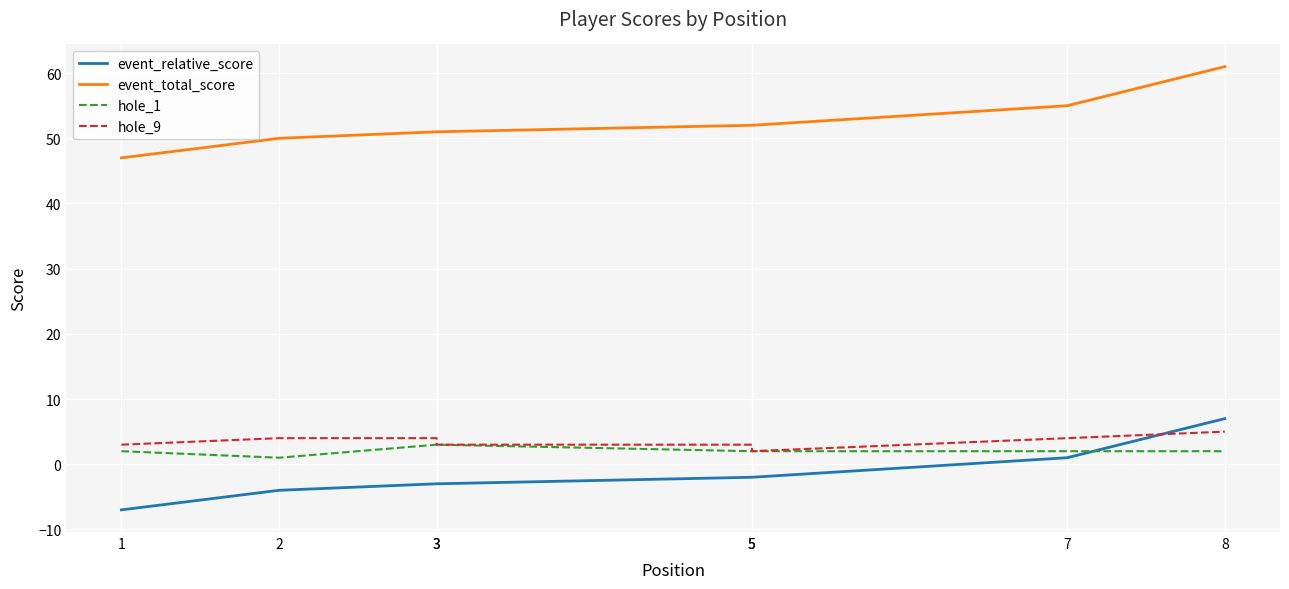

What is the total value across all series at 1?

45